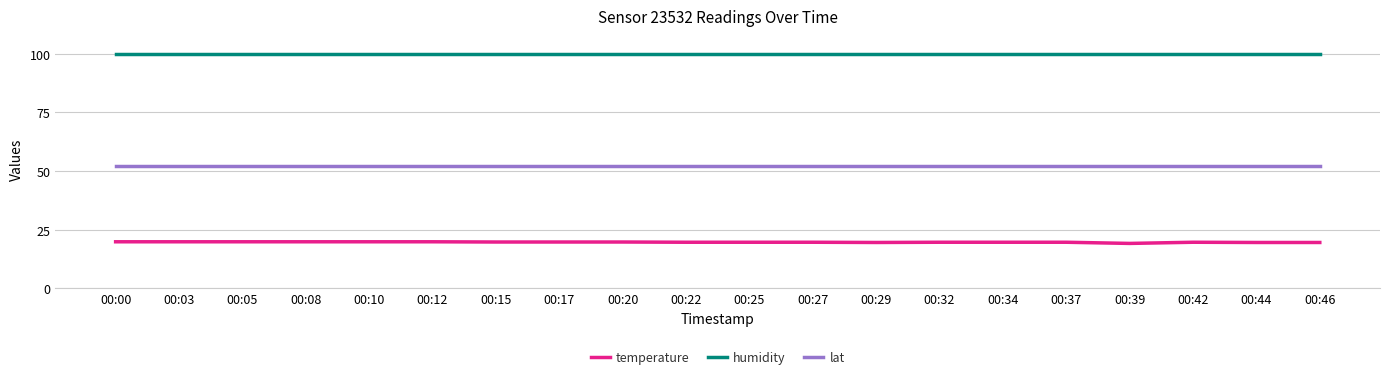

What is the highest value of the humidity series?

99.9